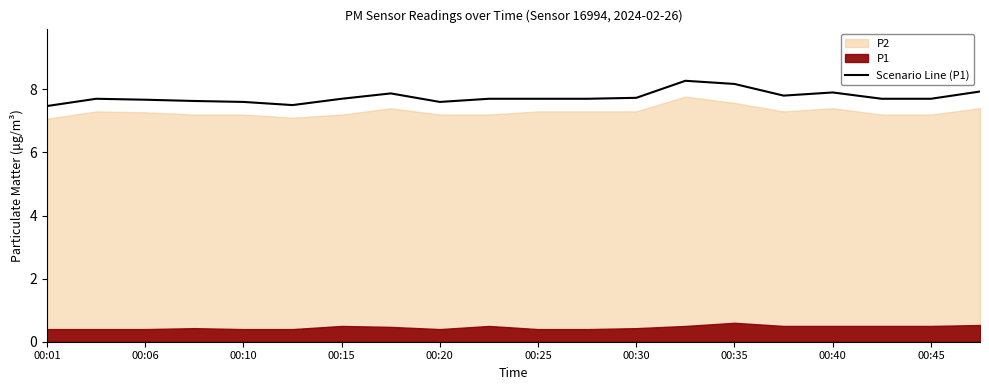

Is it true that the value at 19 is 11.5?

False